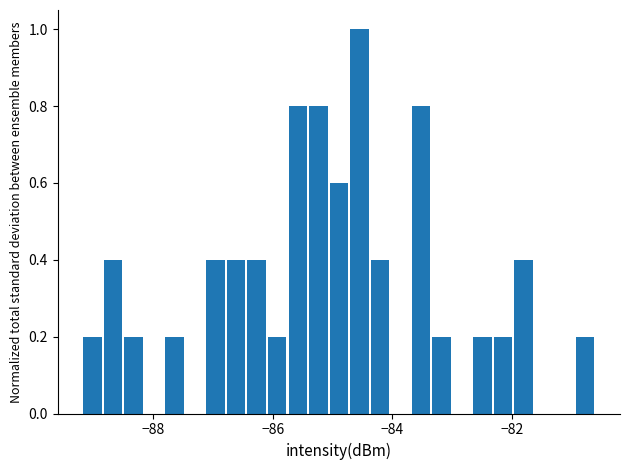

Read against the x-axis, roughly where is the centre of the tallest bar?

-84.6